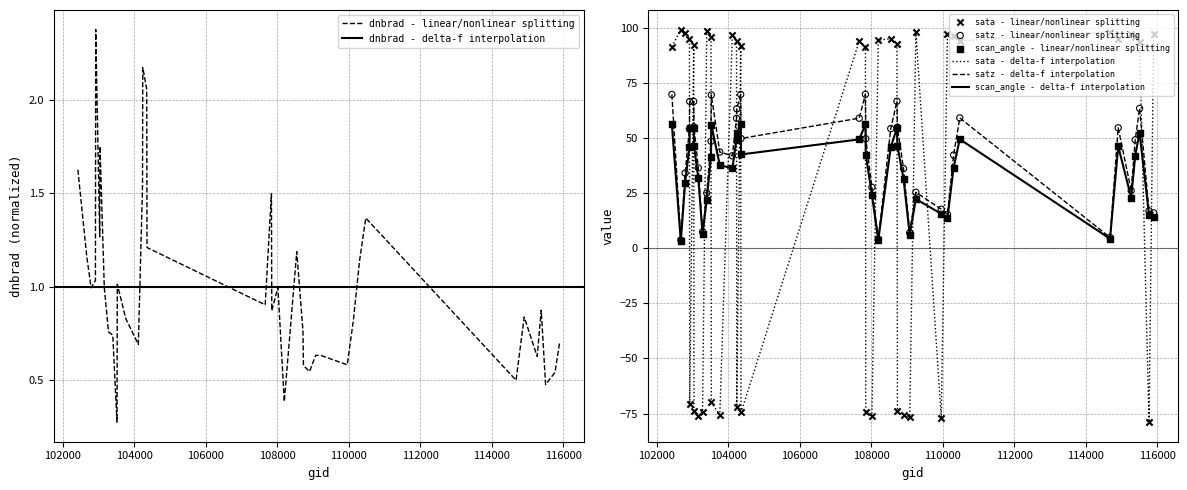

Is the value of satz at 104346 greater than the value of dnbrad at 108899?

Yes